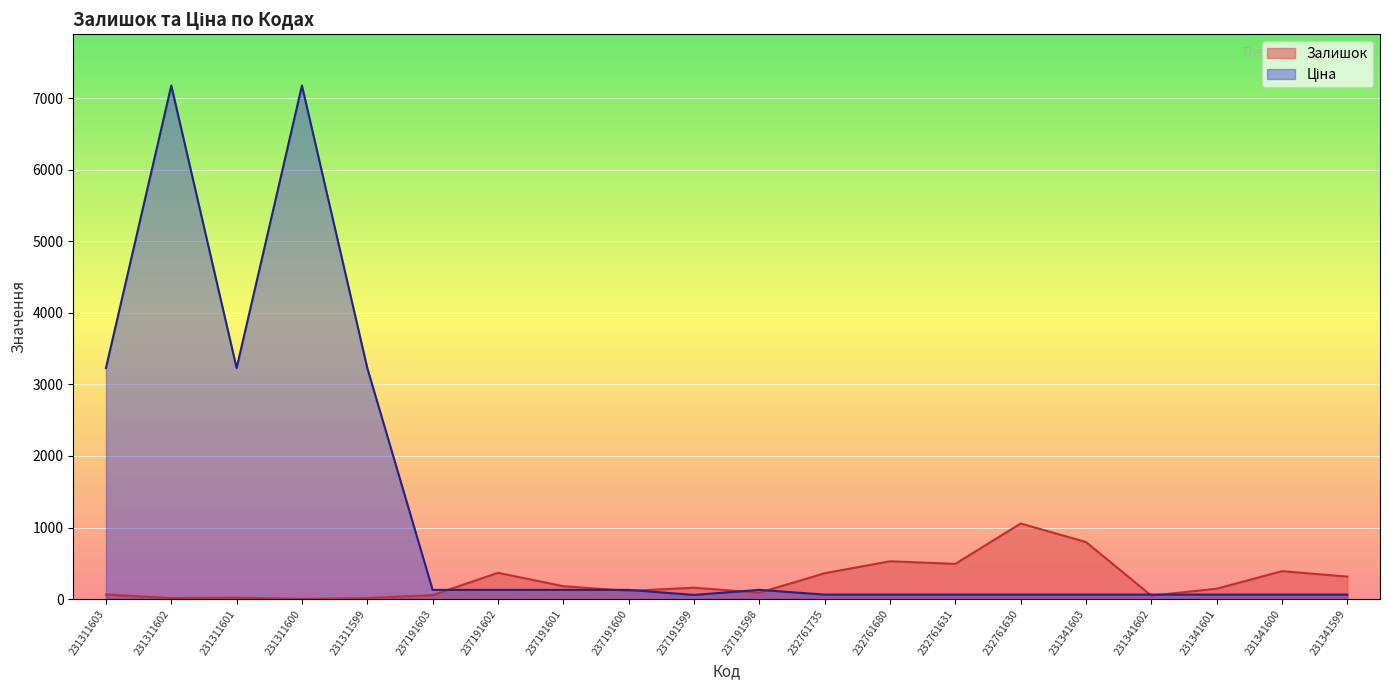

Does the chart display data point markers on the line(s)?

No